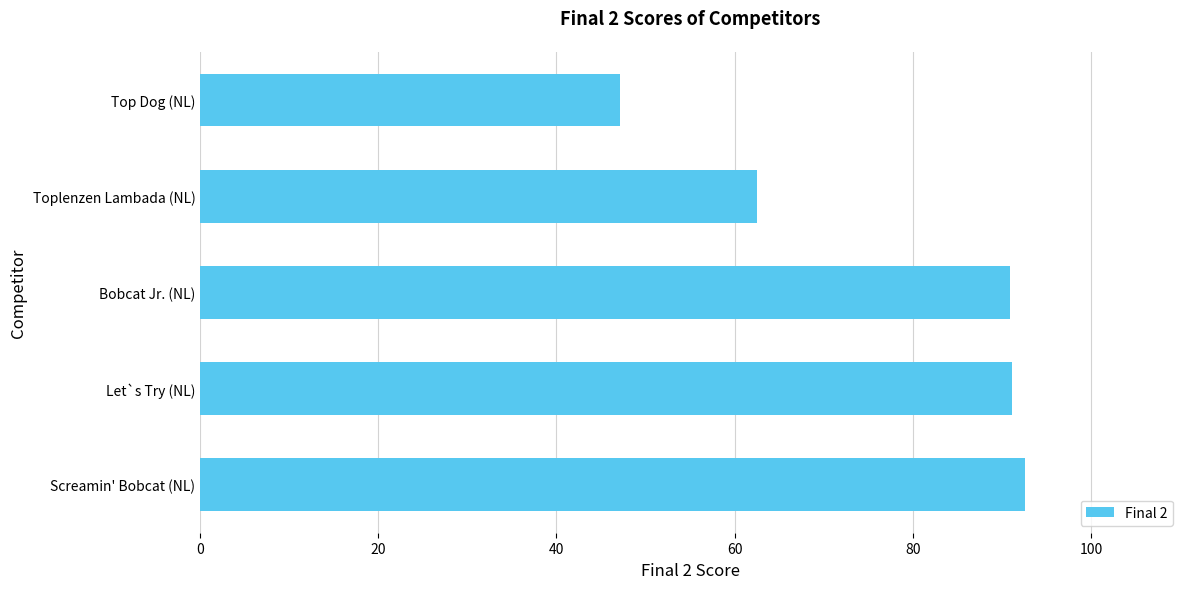

What is the difference between the second highest and second lowest values?

28.6